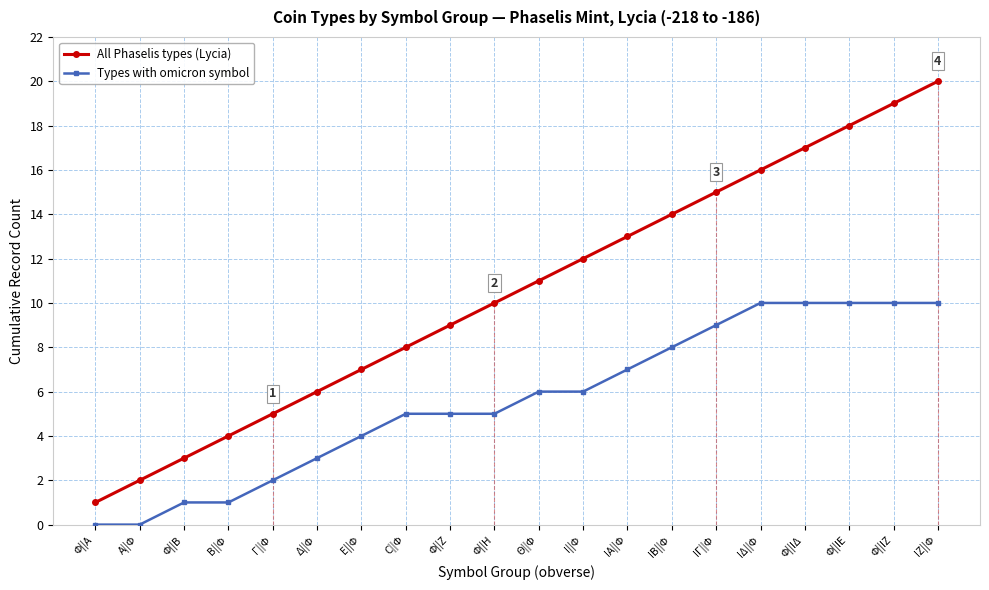

The All Phaselis types (Lycia) series shows 2 at Β||Φ. True or false?

False